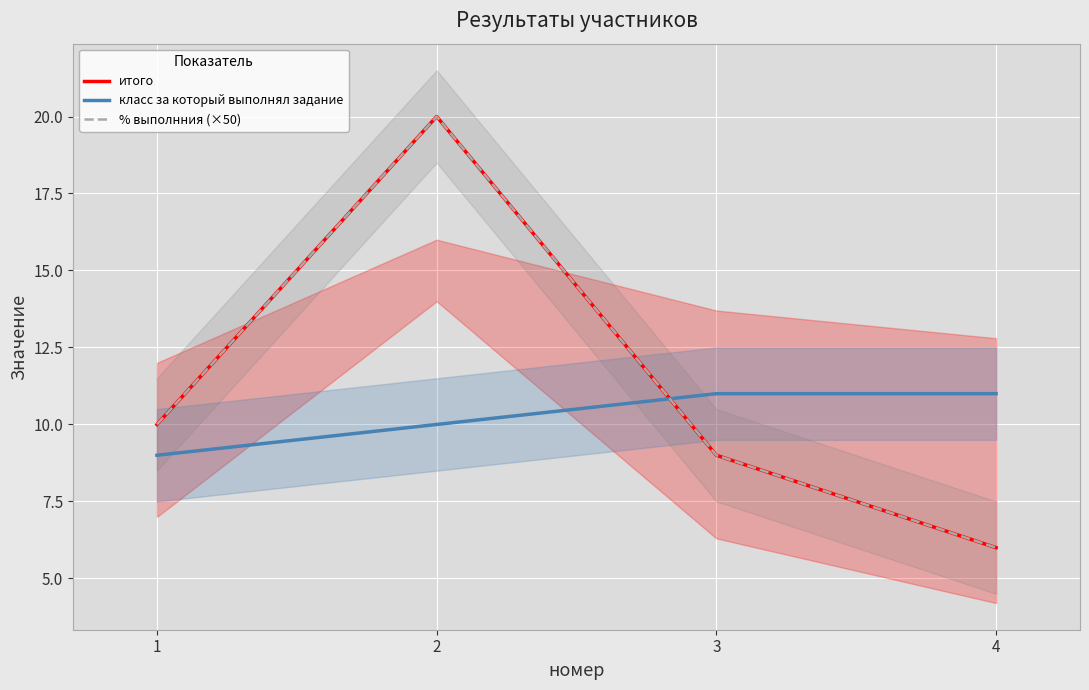

What is the difference between the класс за который выполнял задание values at 1 and 4?

2